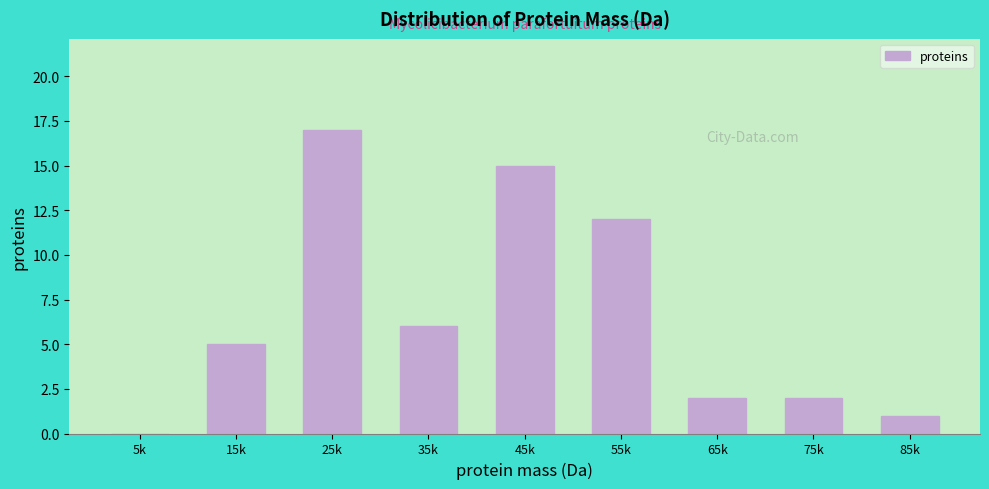

Reading right to left, what are all the values shown in this chart?

85k=1	75k=2	65k=2	55k=12	45k=15	35k=6	25k=17	15k=5	5k=0